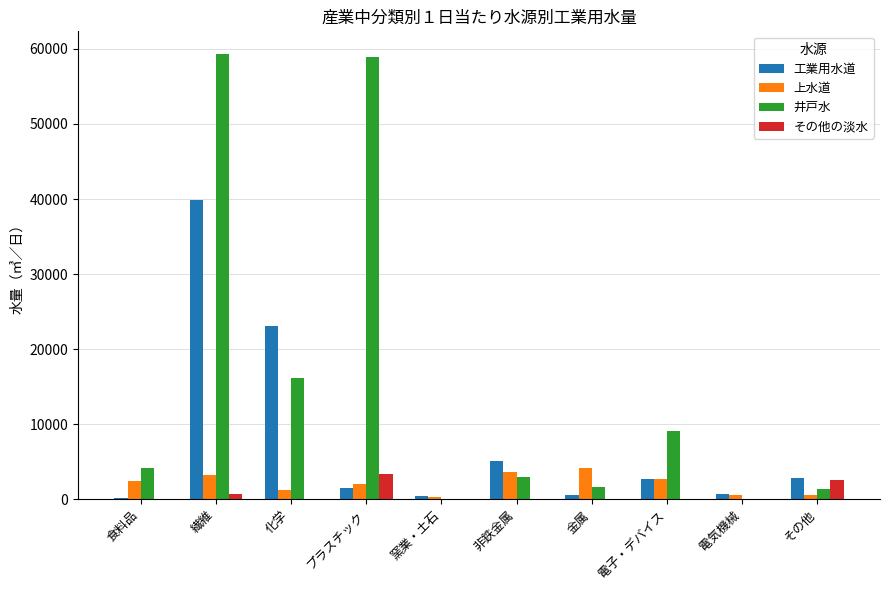

The 工業用水道 series shows 22675 at 繊維. True or false?

False